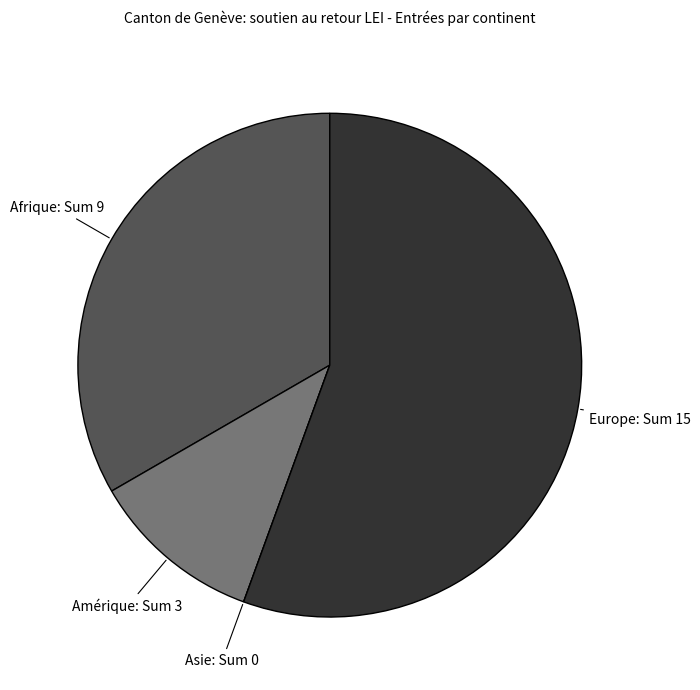

Does any single category account for the majority?

Yes